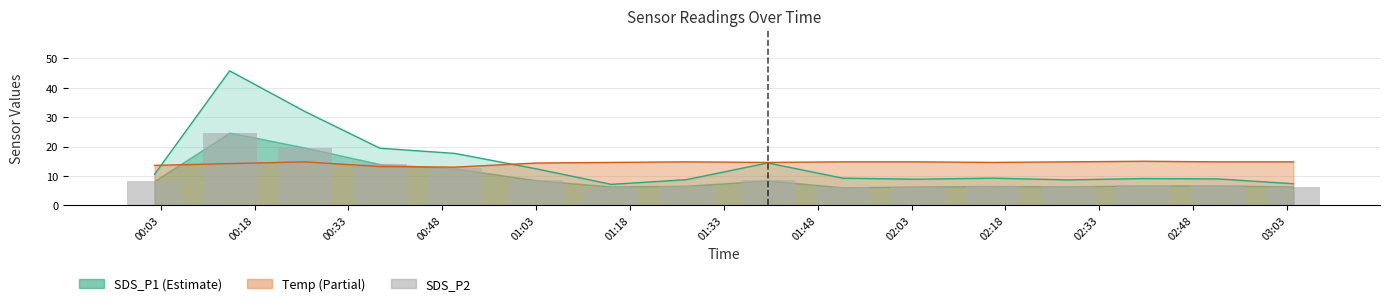

What is the maximum value for Temp (Partial)?

15.0